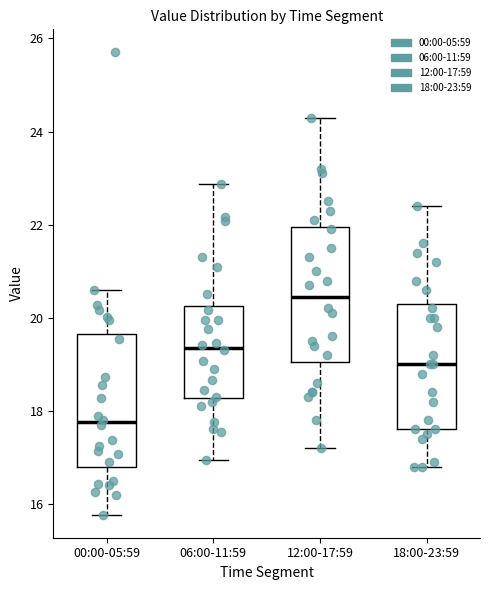

Reading left to right, transcribe this box plot: for each box, give where its median line is, the range the box spans, and where its two whiskers end, as read against the y-axis. The values are not printed on the chart, so give them approximately, as read against the axis.

00:00-05:59: median 17.8, box 16.8 to 19.6, whiskers 15.8 to 20.6
06:00-11:59: median 19.4, box 18.2 to 20.2, whiskers 17.0 to 22.8
12:00-17:59: median 20.4, box 19.0 to 22.0, whiskers 17.2 to 24.4
18:00-23:59: median 19.0, box 17.6 to 20.4, whiskers 16.8 to 22.4